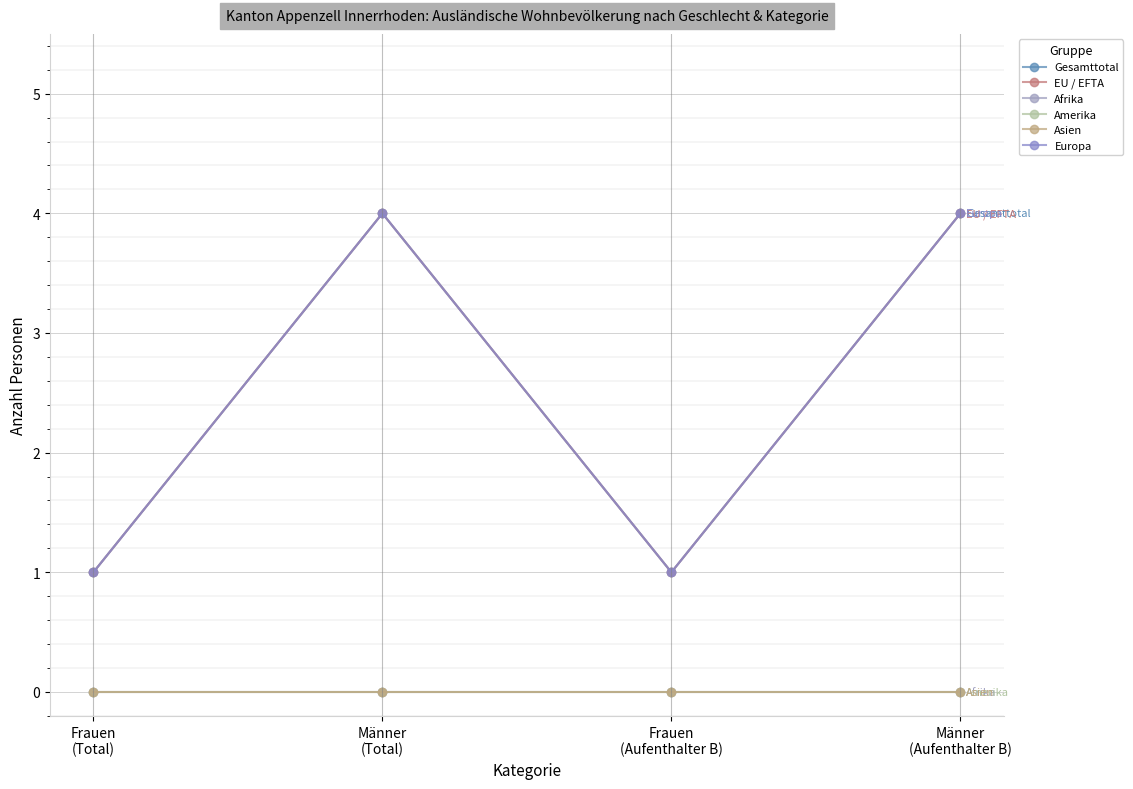

The value of Gesamttotal at Frauen
(Total) is 1. True or false?

True